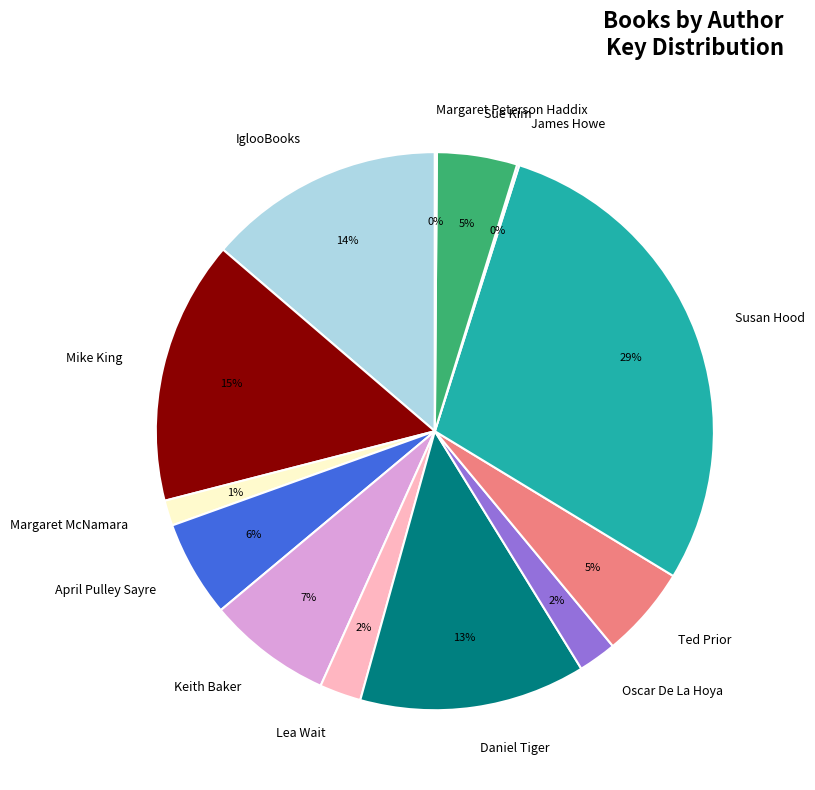

To the nearest percent, what is the average slice percentage?

8%